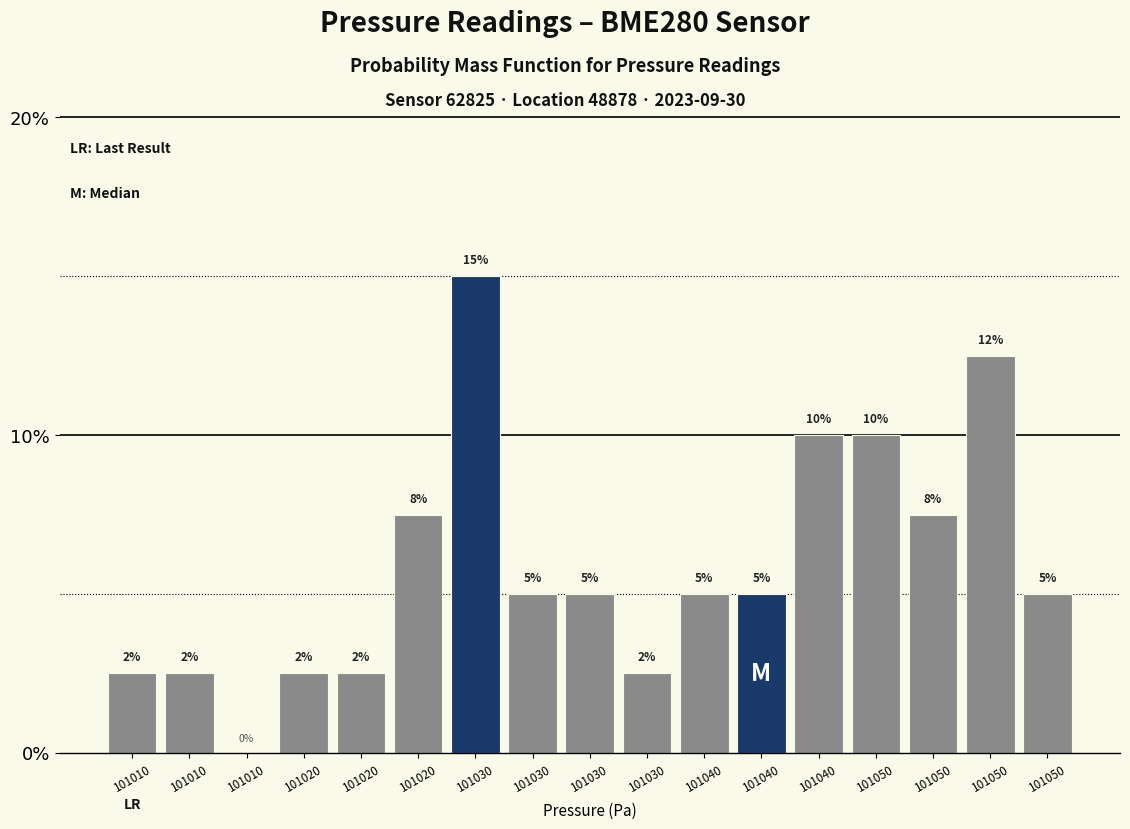

How many distinct data groups are displayed?

1